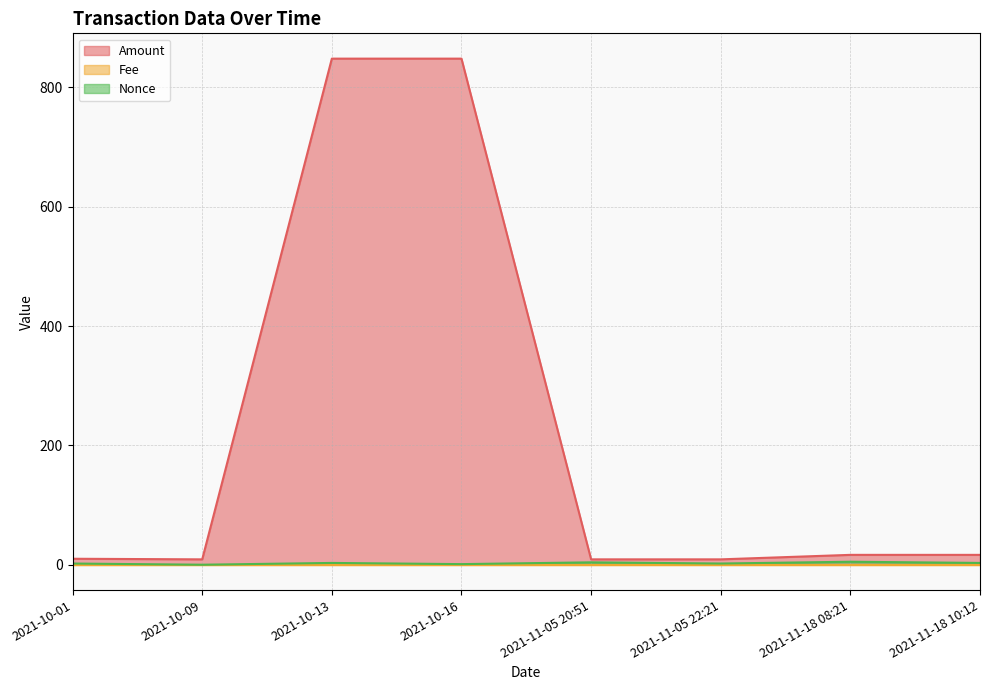

What is the difference between the maximum and minimum values in the Nonce series?

5.0